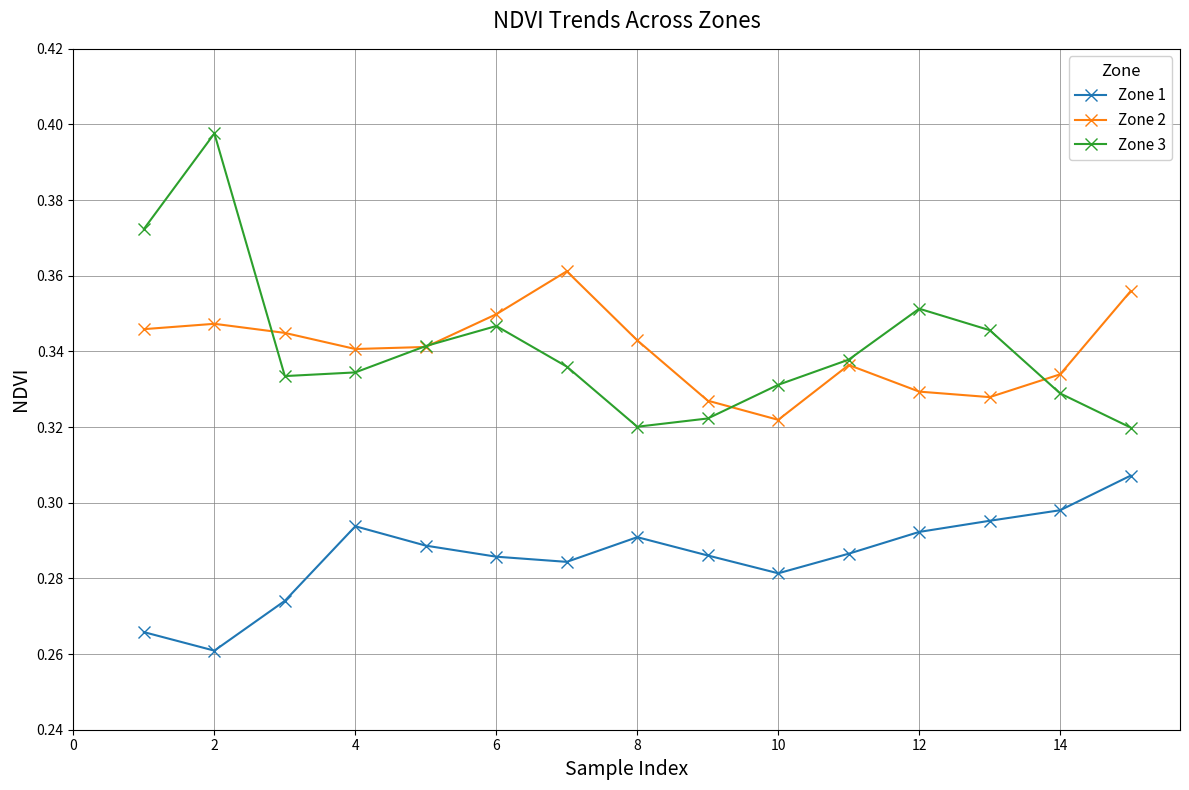

List the series in order of their peak value, lowest first.

Zone 1, Zone 2, Zone 3